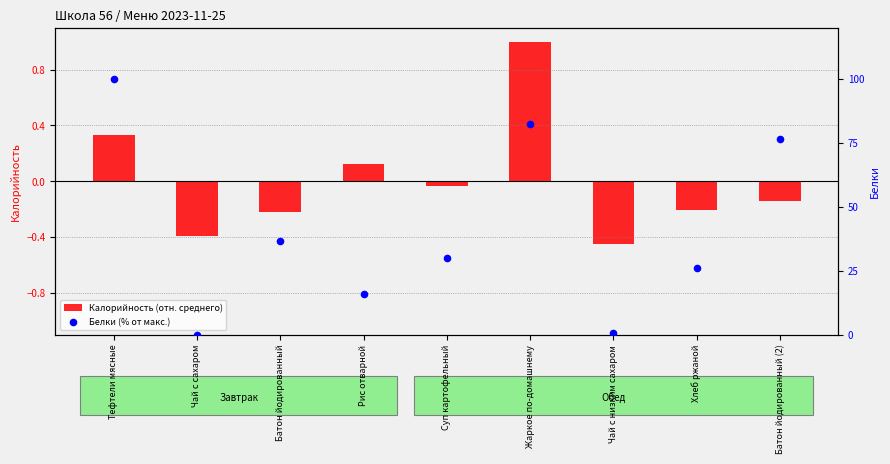

What are all the series names shown in the legend?

Калорийность (отн. среднего), Белки (% от макс.)